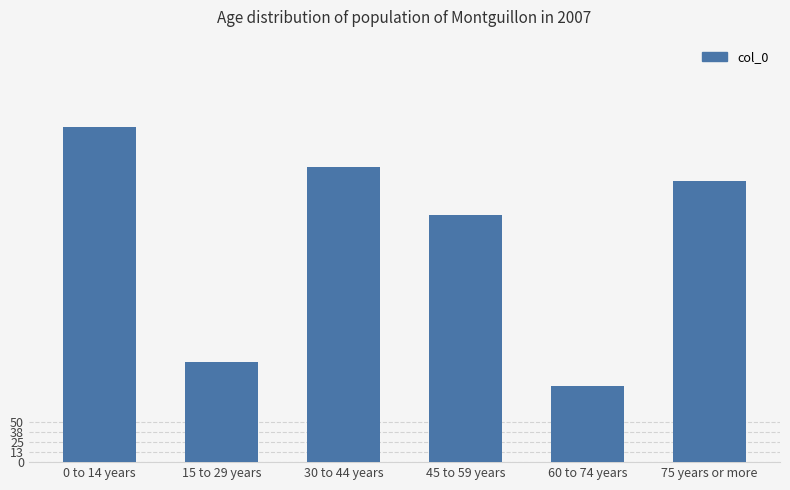

What is the difference between the maximum and minimum values?

324